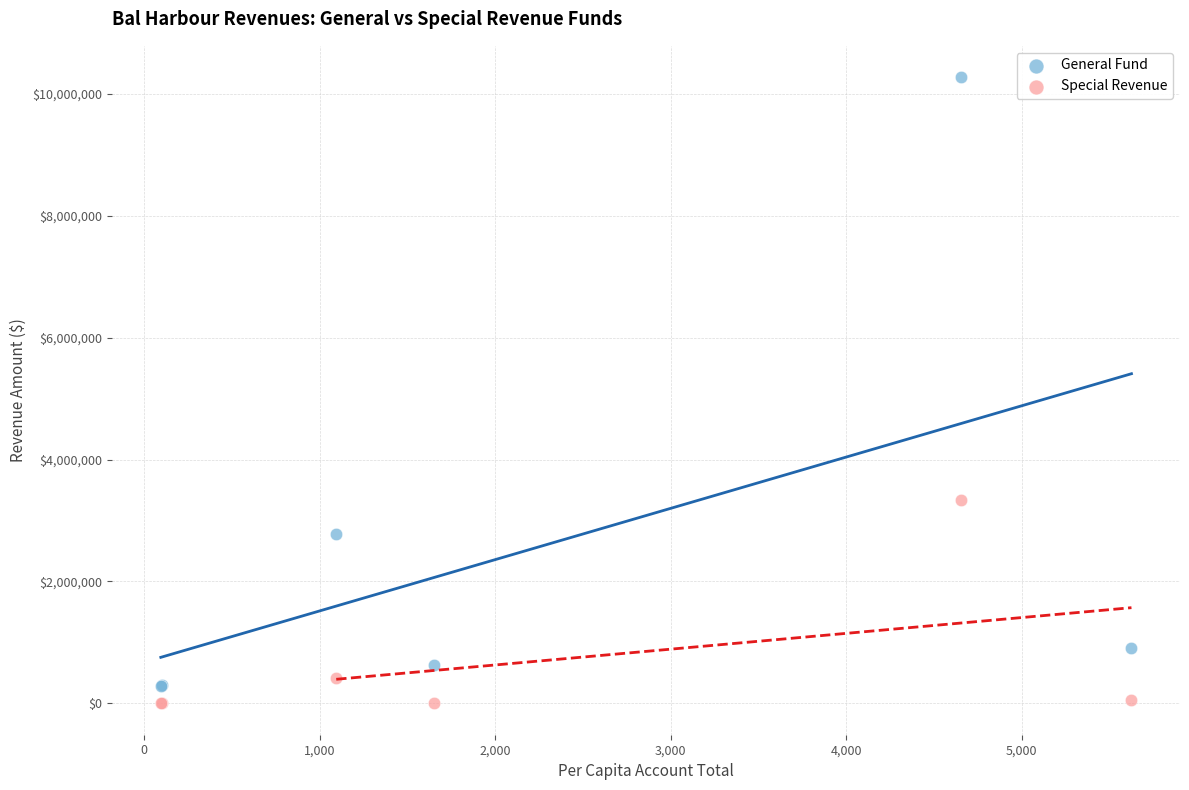

What are all the series names shown in the legend?

General Fund, Special Revenue